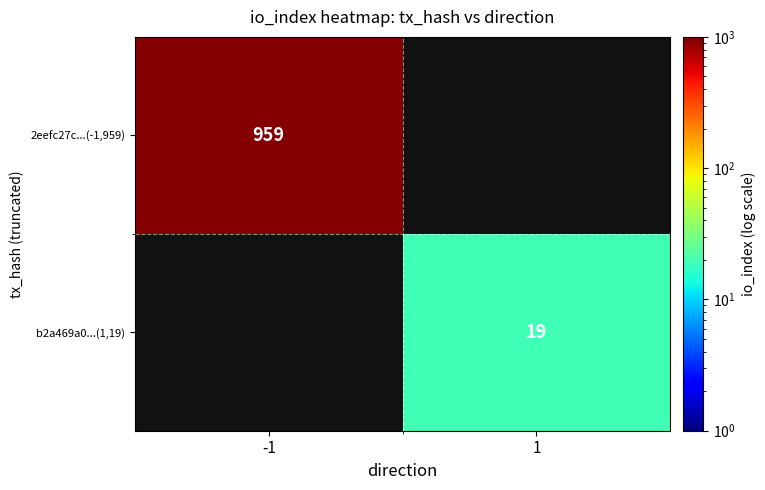

Which category has the highest value across all series?

-1